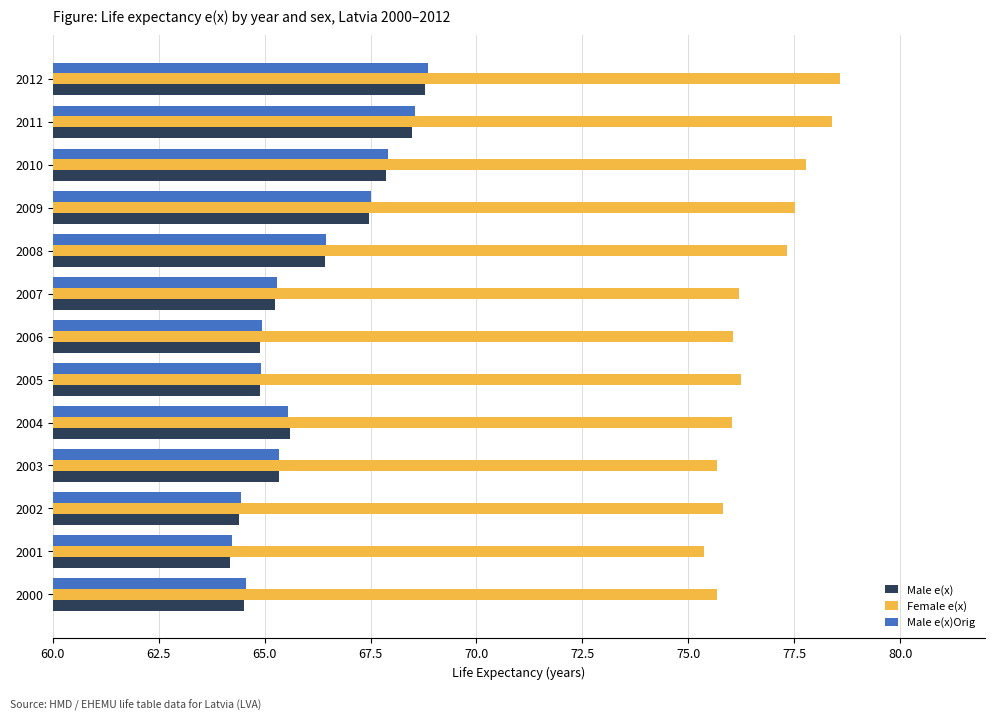

What is the difference between the maximum and minimum values in the Female e(x) series?

3.2